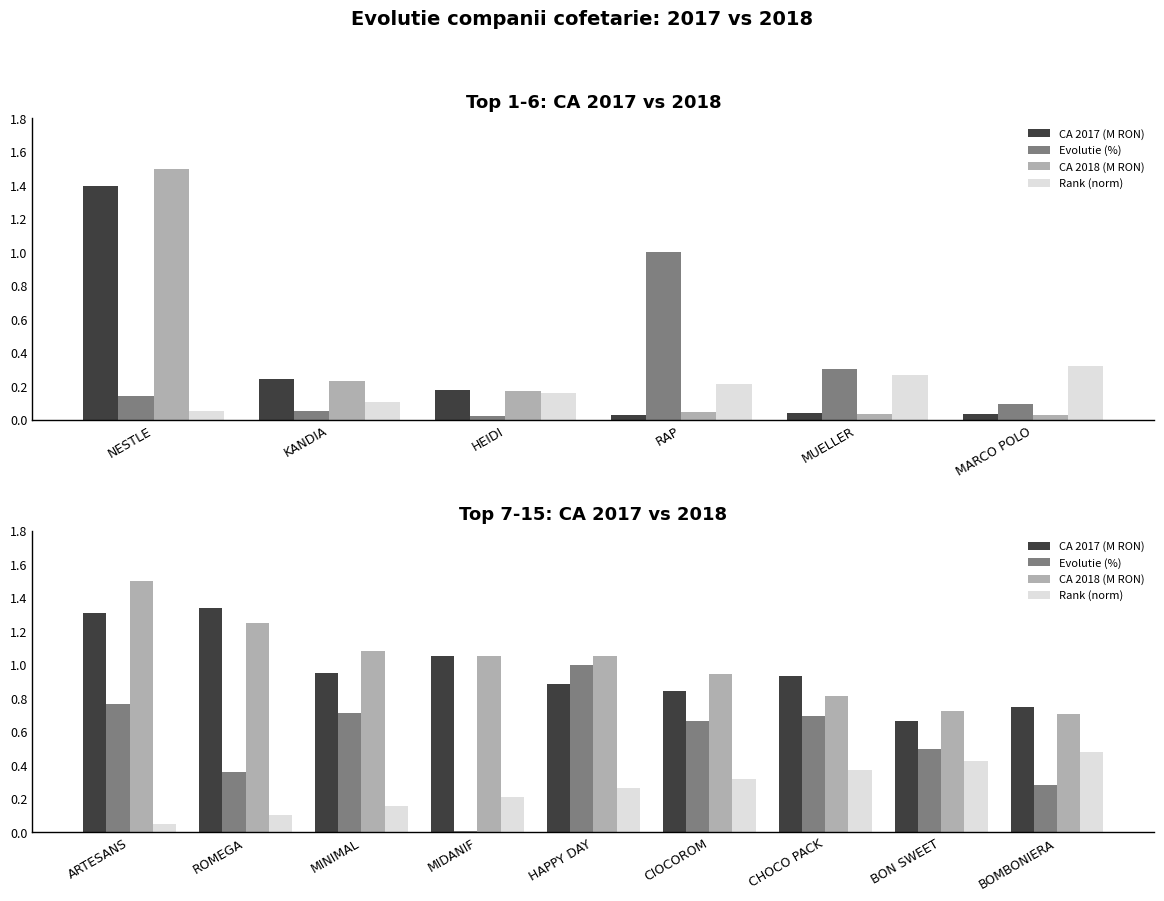

How many data points in CA 2018 (M RON) are above 1?

5